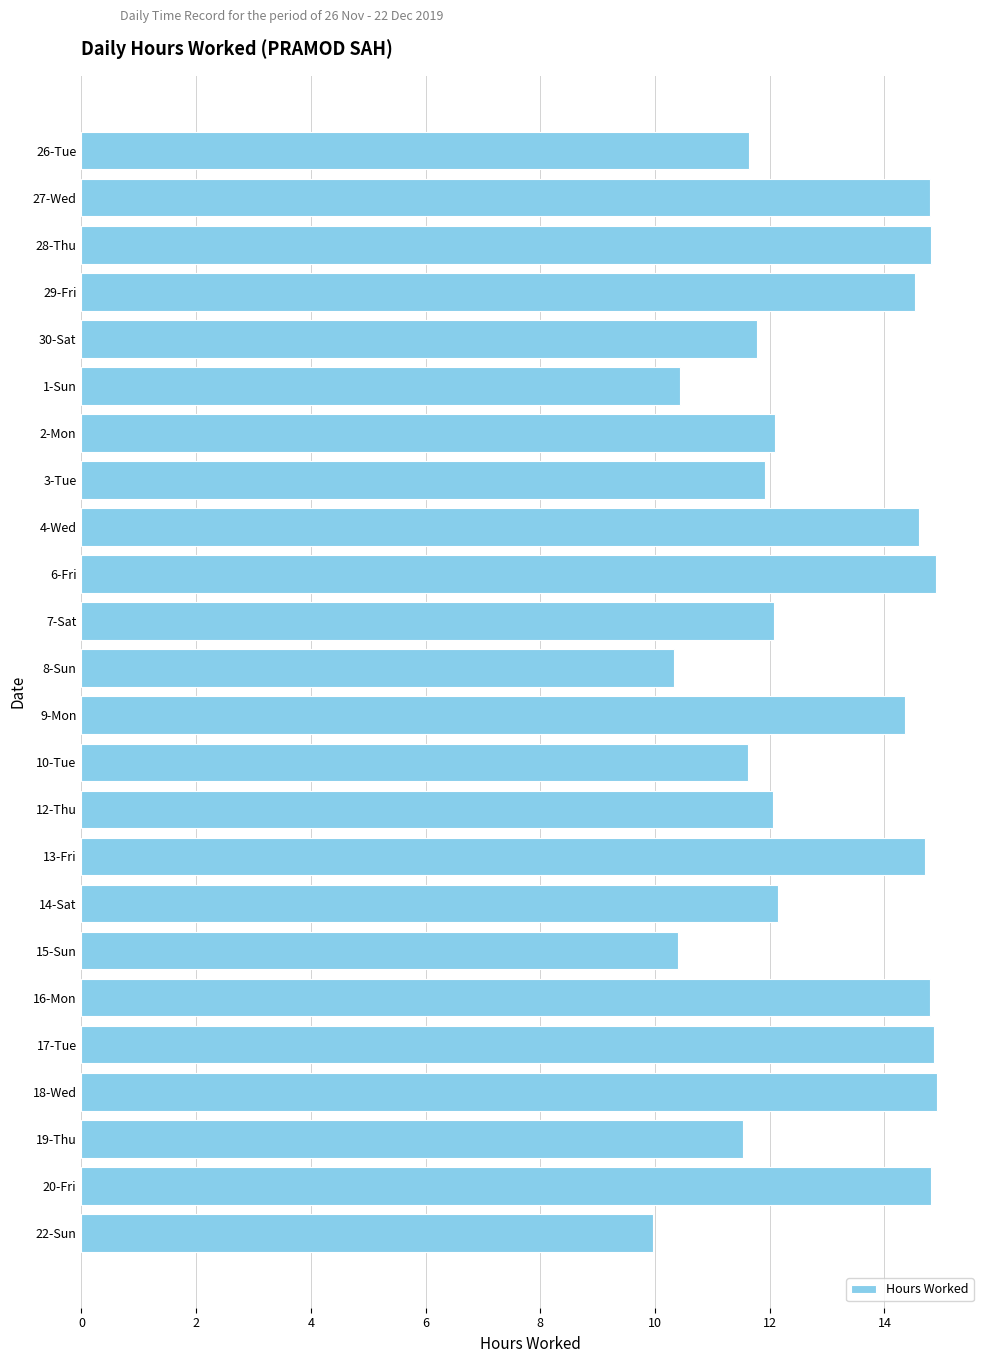

Read the value at 7-Sat.

12.1